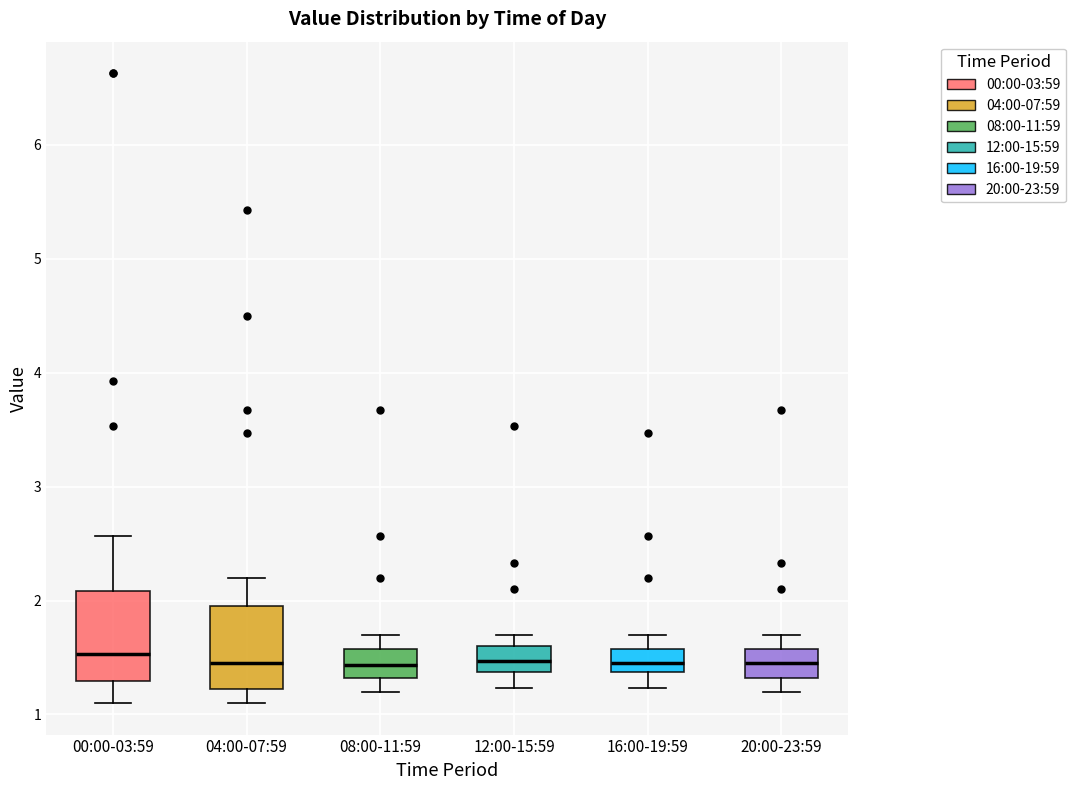

Reading left to right, read every box against the y-axis: the position of its median line, the range the box covers, and the ends of its whiskers. The values are not printed on the chart, so give them approximately, as read against the axis.

00:00-03:59: median 1.5, box 1.3 to 2.1, whiskers 1.1 to 2.6
04:00-07:59: median 1.5, box 1.2 to 2.0, whiskers 1.1 to 2.2
08:00-11:59: median 1.4, box 1.3 to 1.6, whiskers 1.2 to 1.7
12:00-15:59: median 1.5, box 1.4 to 1.6, whiskers 1.2 to 1.7
16:00-19:59: median 1.5, box 1.4 to 1.6, whiskers 1.2 to 1.7
20:00-23:59: median 1.5, box 1.3 to 1.6, whiskers 1.2 to 1.7